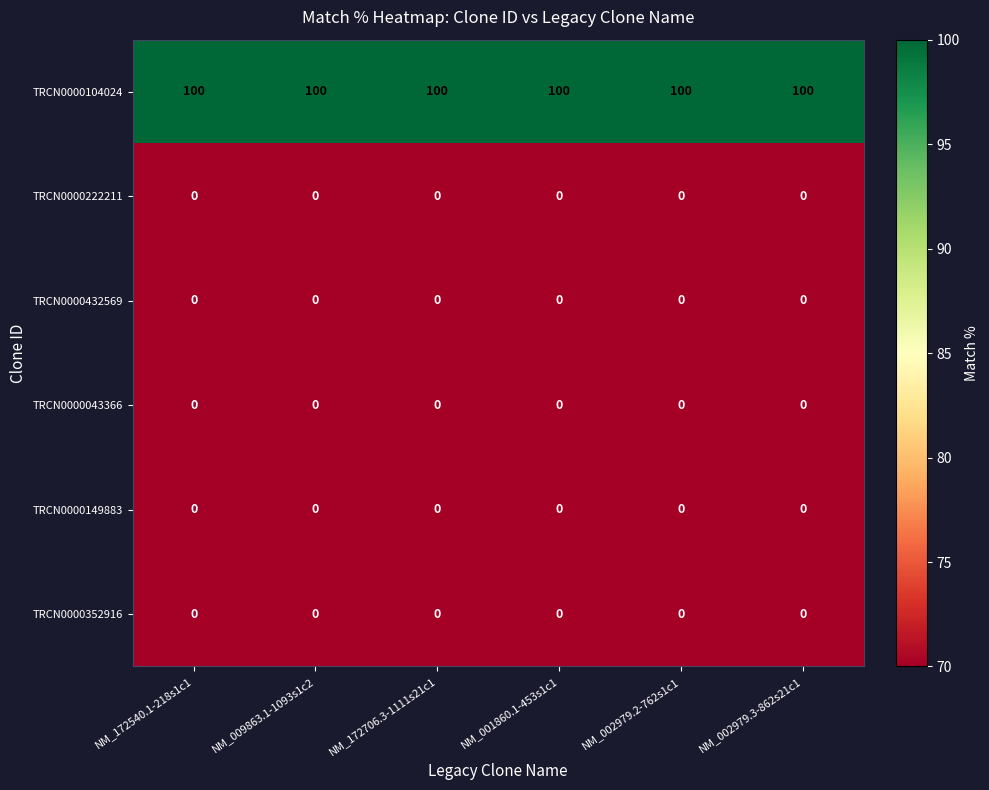

Is the value of TRCN0000149883 at NM_002979.2-762s1c1 greater than the value of TRCN0000104024 at NM_172540.1-218s1c1?

No